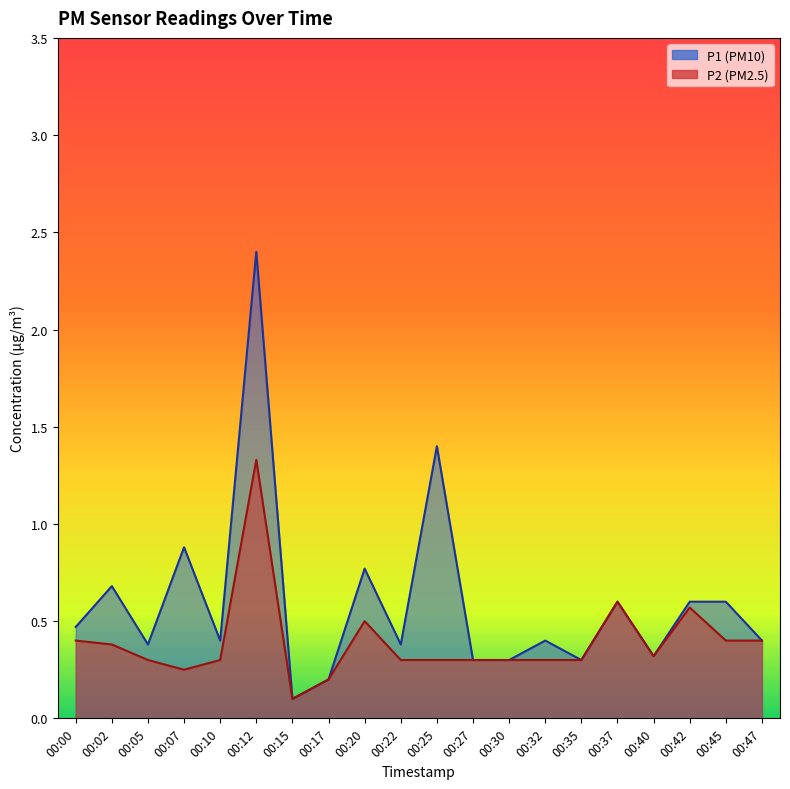

What is the value of the P2 point at the 18th from the left?

0.6